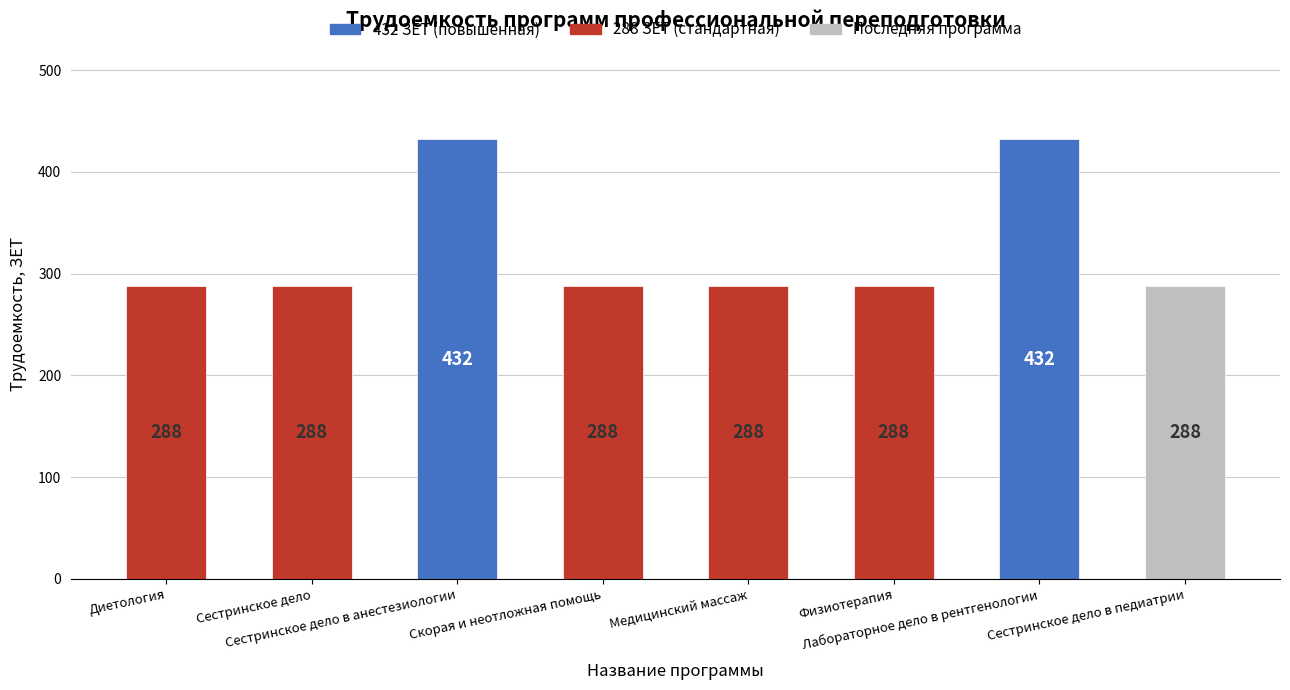

Does the chart contain stacked bars?

No